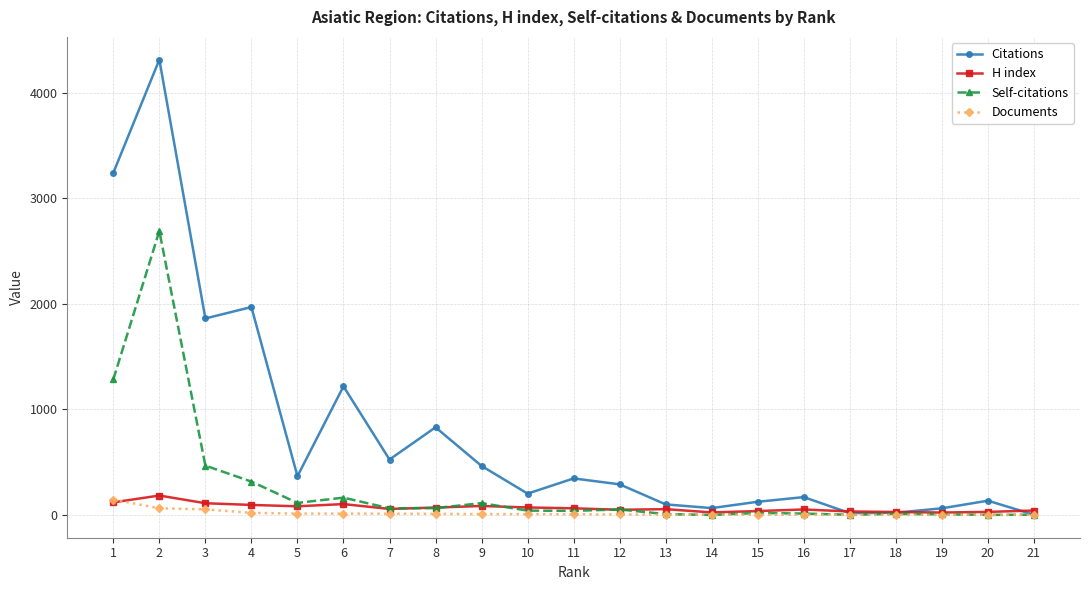

How many data points in Documents are less than 6?

10